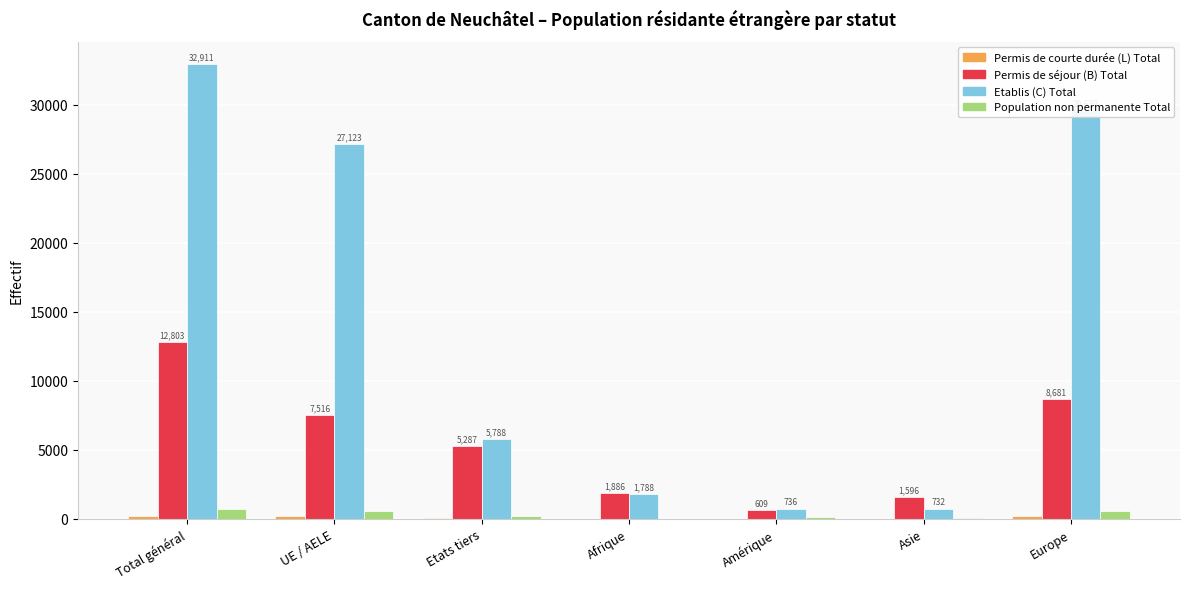

Which label corresponds to the largest value in the chart?

Total général